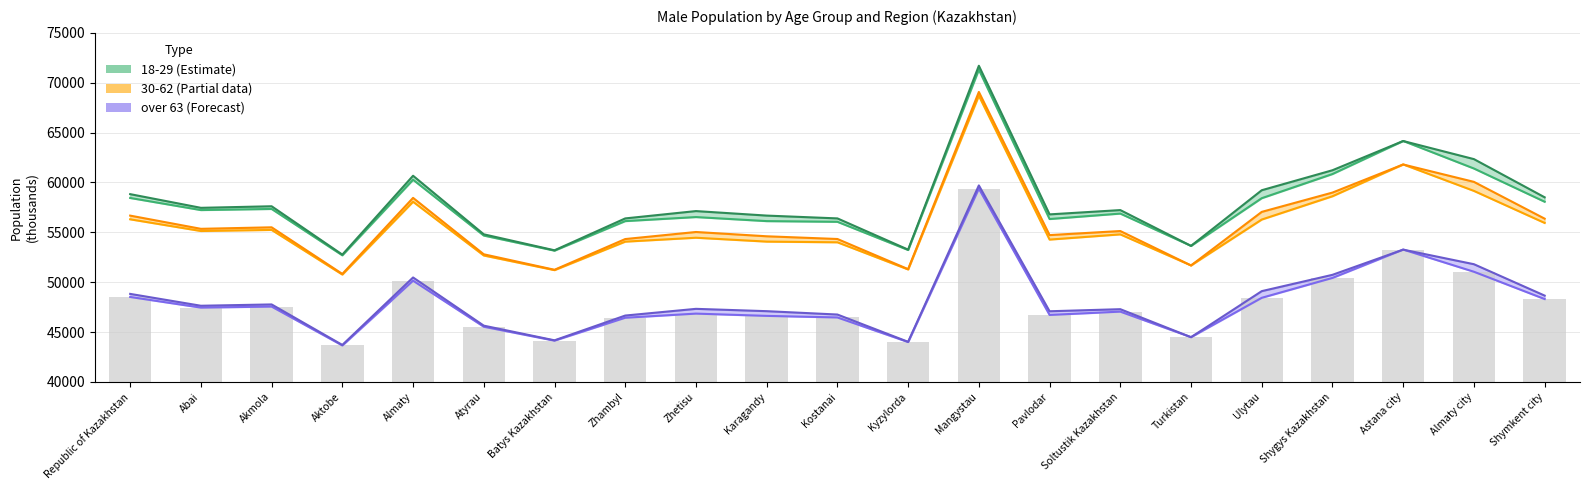

What is the difference between the maximum and minimum values in the over 63 March series?

15995